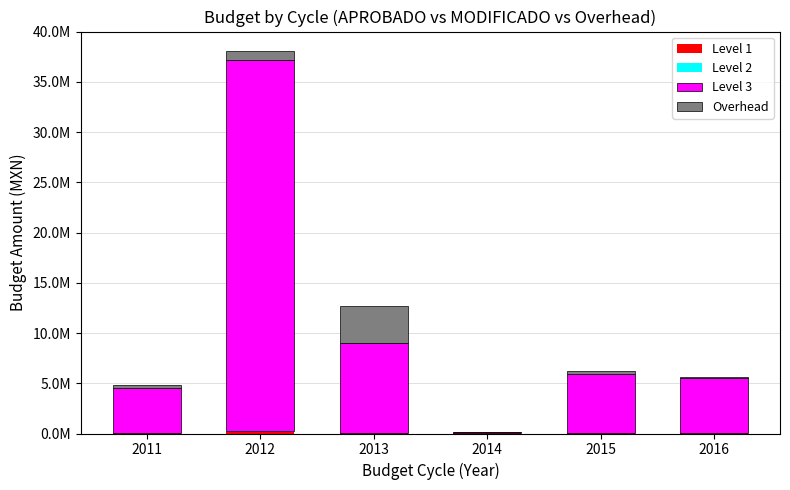

At which category is the sum across all series the highest?

2012